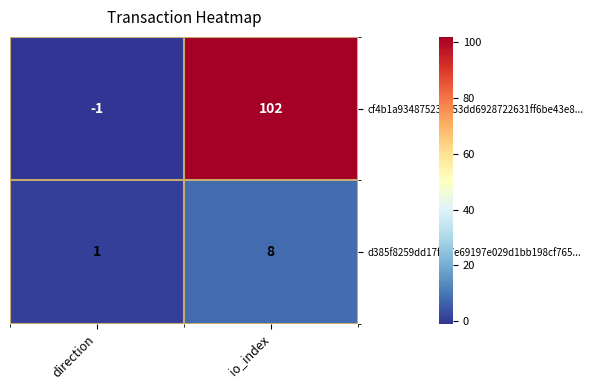

How many categories are shown in the chart?

2